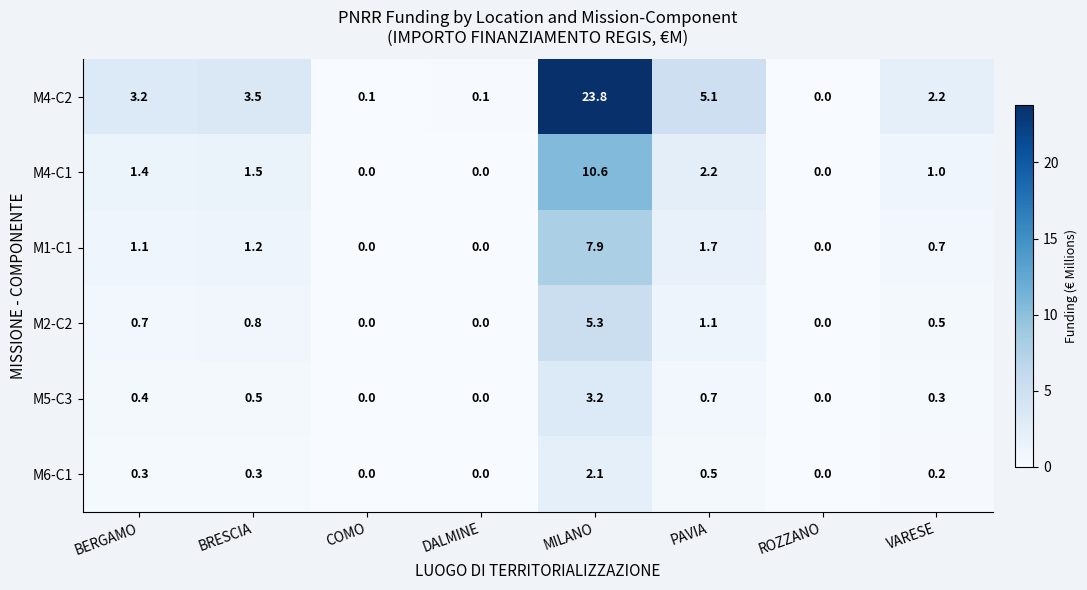

Which series changed the most between DALMINE and MILANO?

M4-C2